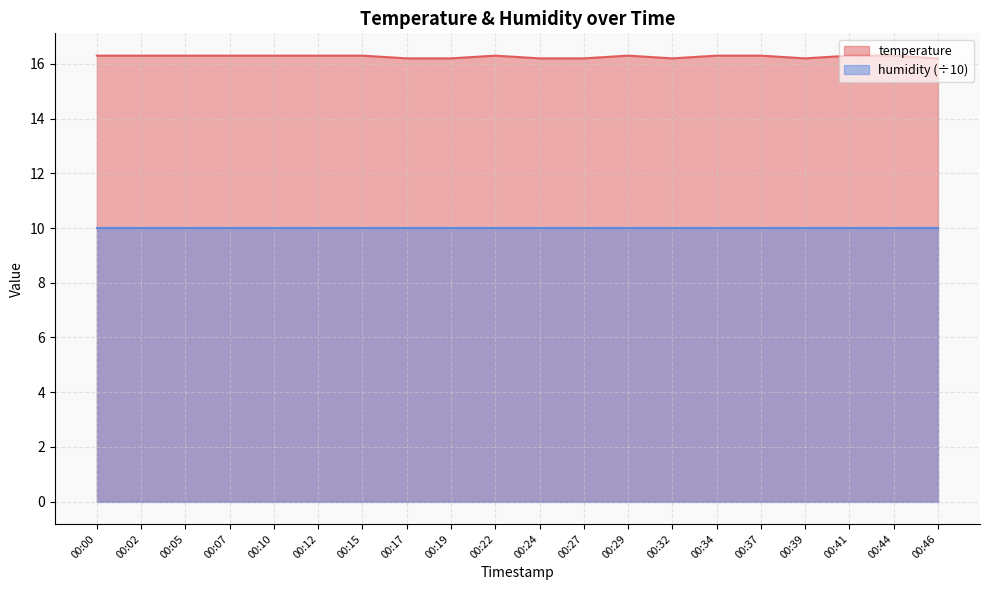

True or false: the data shows 16.3 at 00:02.

True